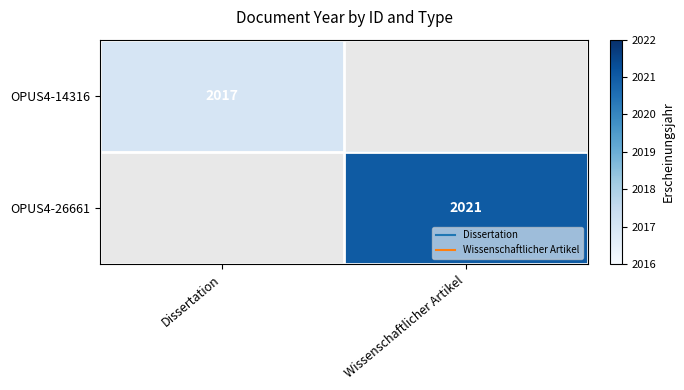

At how many categories does at least one series exceed 2020?

1